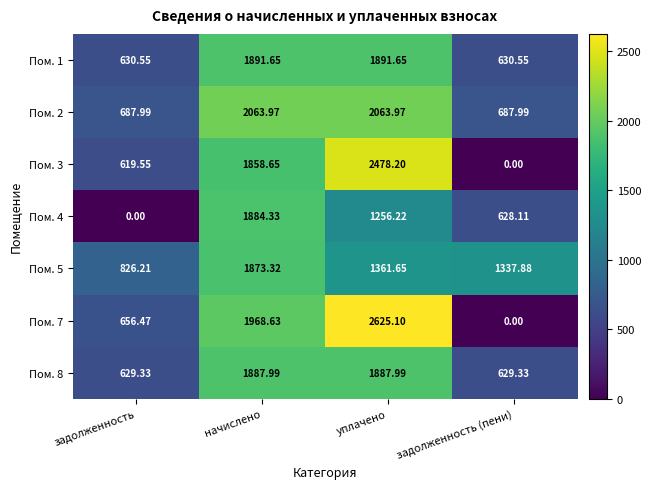

At which label is Пом. 5 closest to 1349?

задолженность (пени)